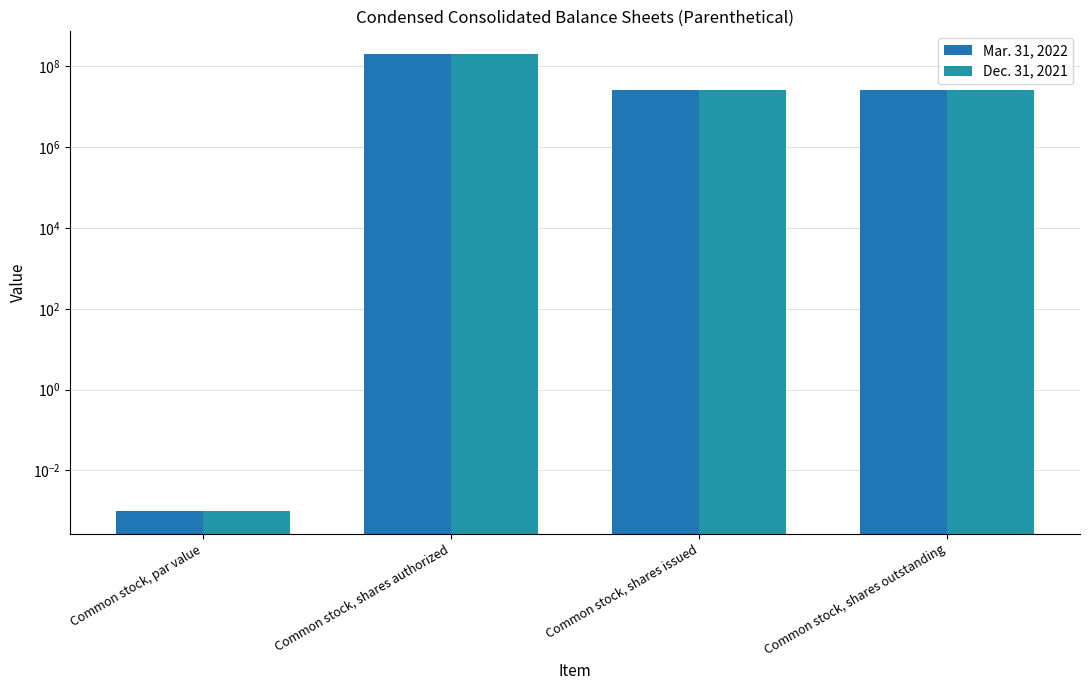

Where does the Dec. 31, 2021 series first go above 26287264?

Common stock, shares authorized